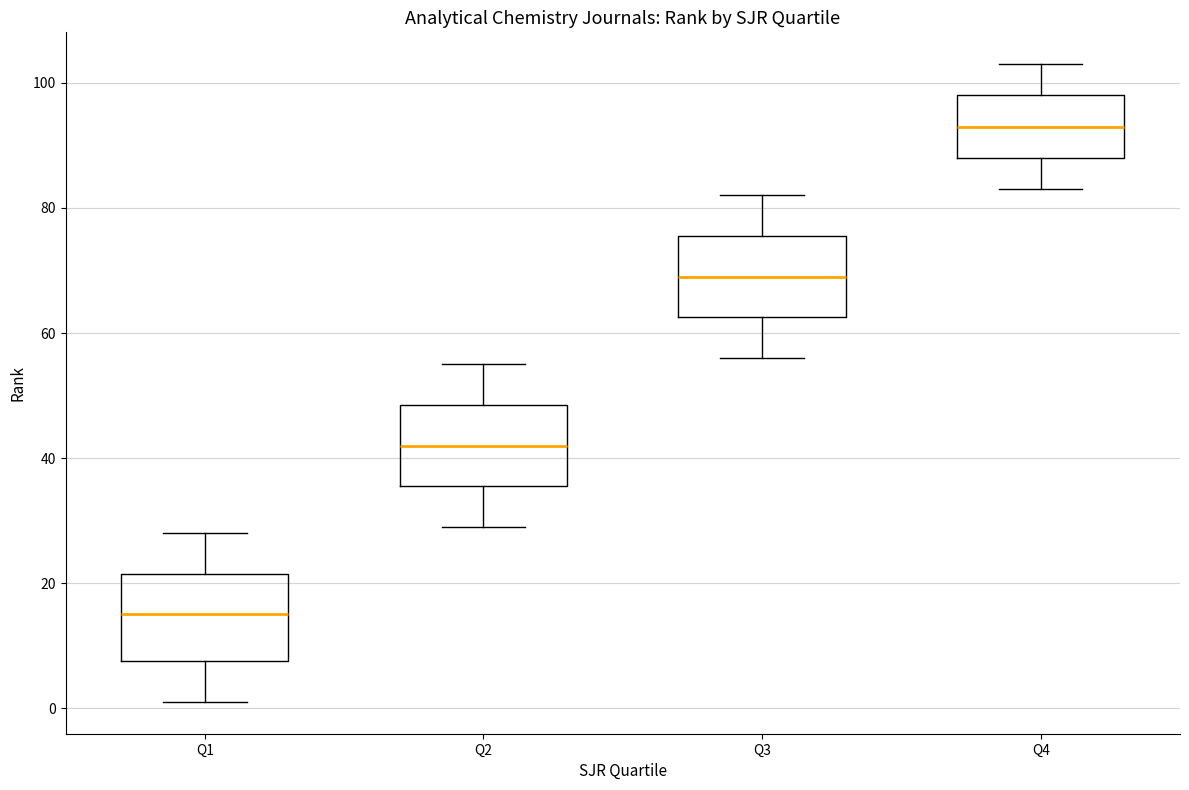

Reading left to right, read every box against the y-axis: the position of its median line, the range the box covers, and the ends of its whiskers. The values are not printed on the chart, so give them approximately, as read against the axis.

Q1: median 16, box 8 to 22, whiskers 2 to 28
Q2: median 42, box 36 to 48, whiskers 30 to 56
Q3: median 70, box 62 to 76, whiskers 56 to 82
Q4: median 94, box 88 to 98, whiskers 84 to 104